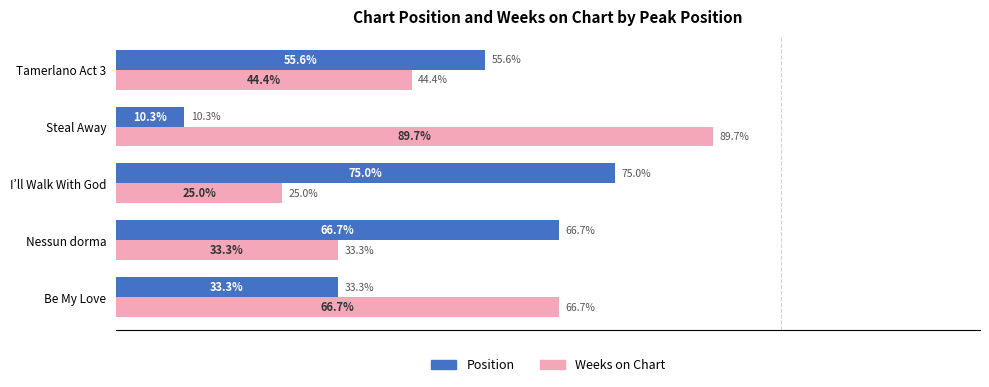

At which label does Position reach its minimum?

Steal Away